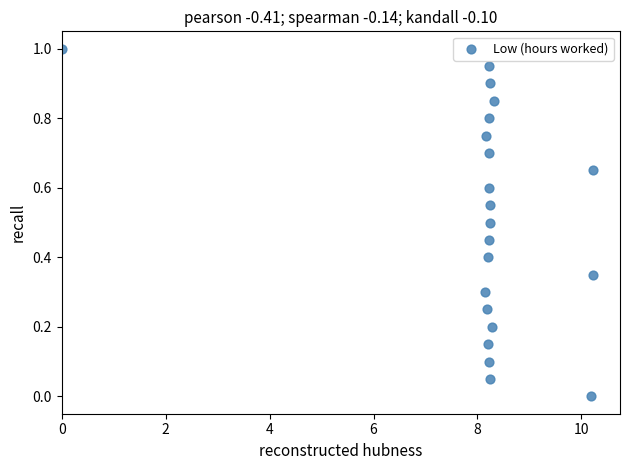

What is the range of X values (max minus min)?

10.2